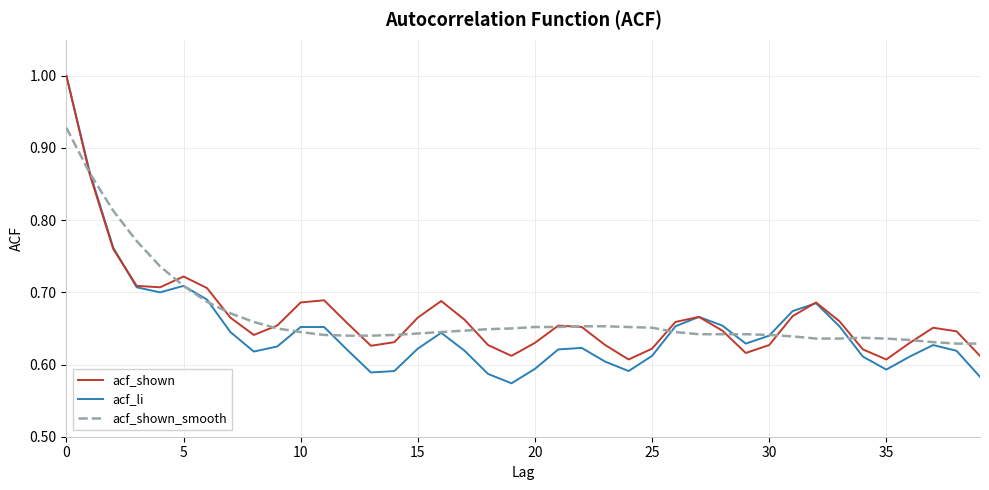

Which series ends up on top after the final intersection of acf_shown_smooth and acf_shown?

acf_shown_smooth